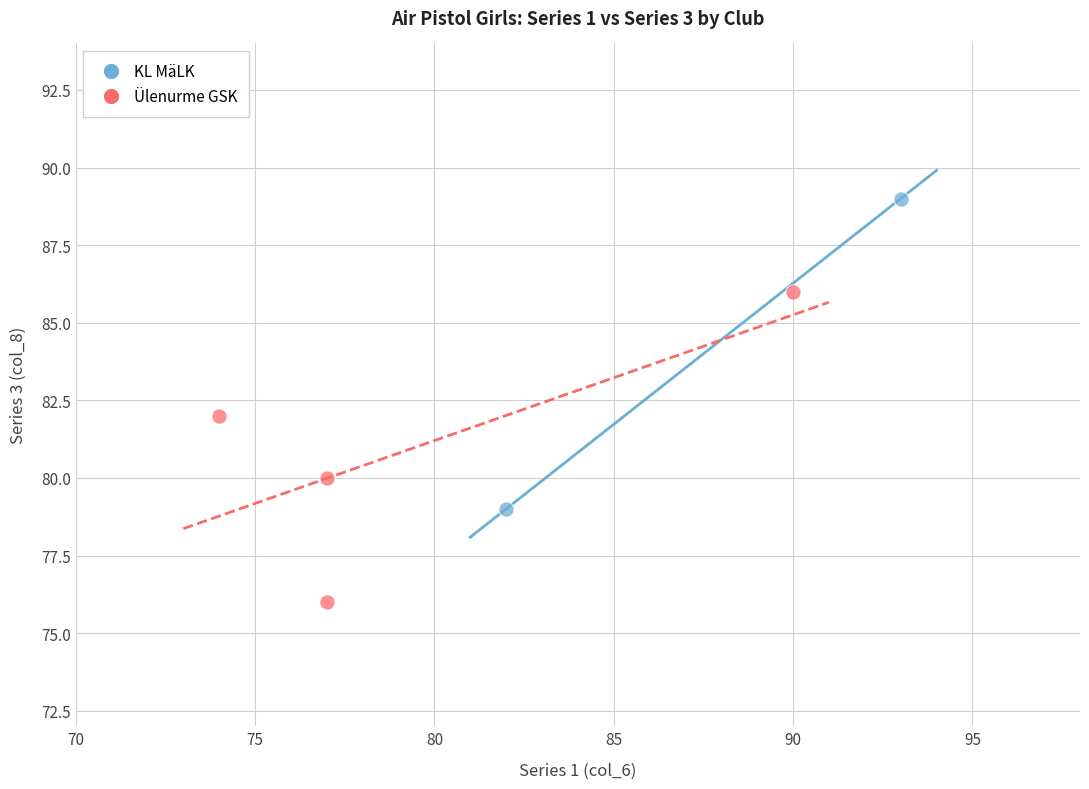

What are all the series names shown in the legend?

KL MäLK, Ülenurme GSK